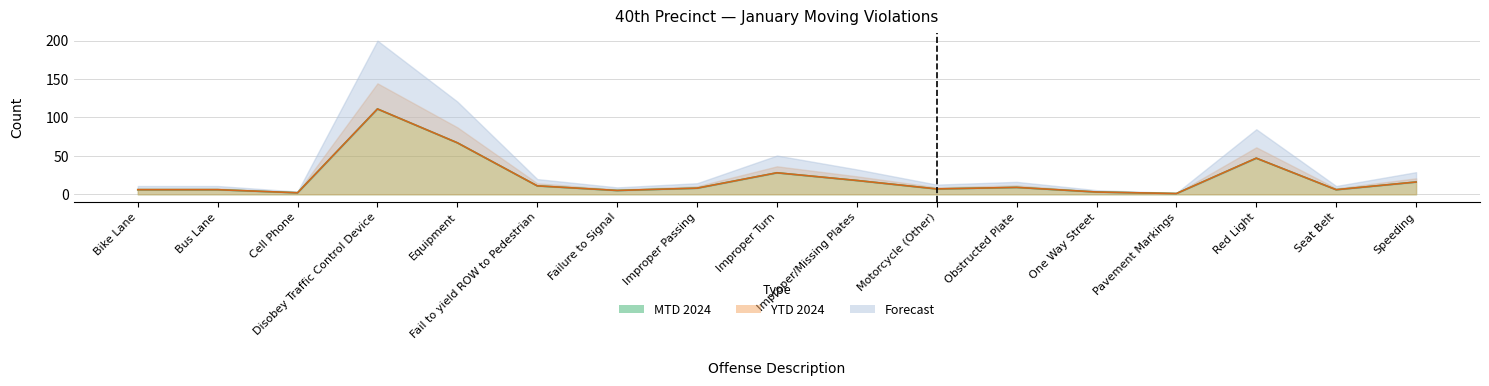

What is the difference between the maximum and minimum values in the MTD 2024 series?

110